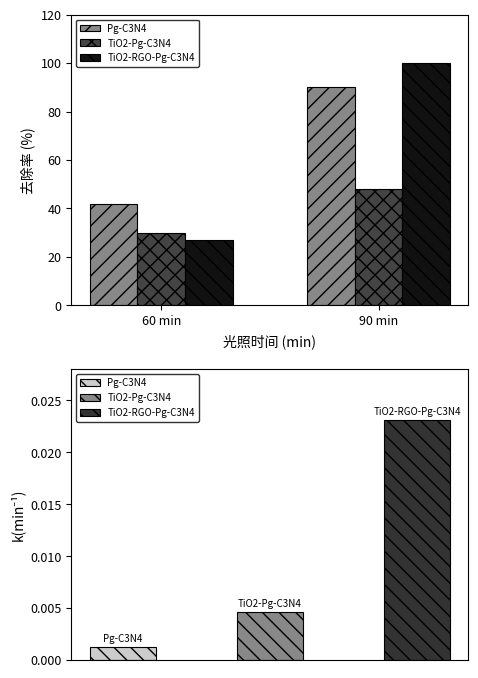

True or false: Pg-C3N4 has a value of 90 at 90 min.

True